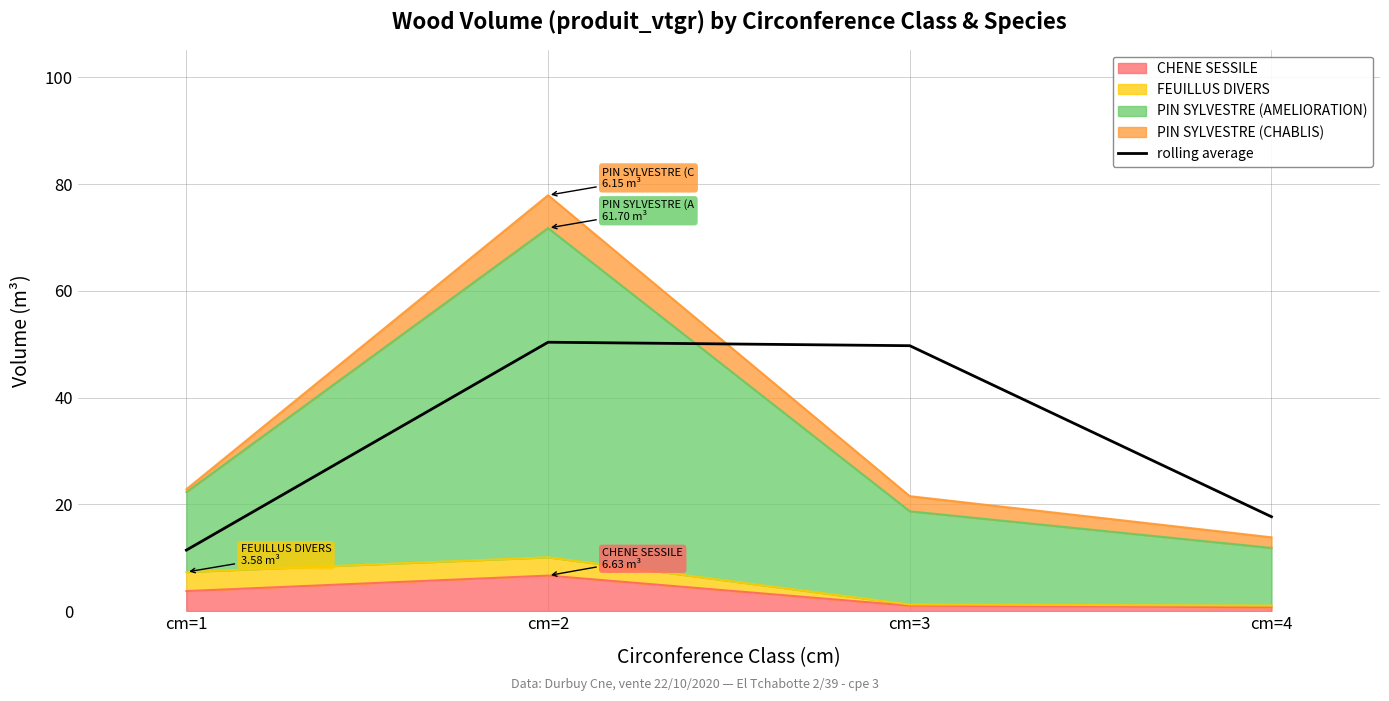

What is the difference between the values at cm=1 and cm=2?

39.0